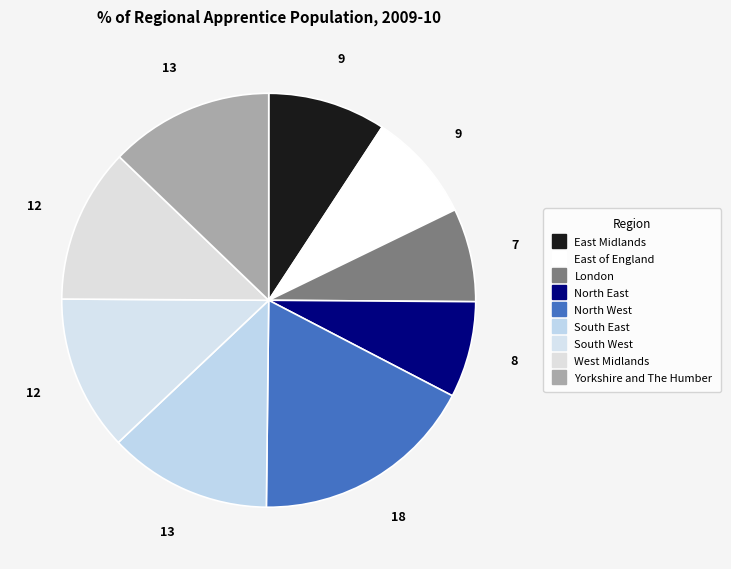

Is the sum of North East and West Midlands greater than half?

No